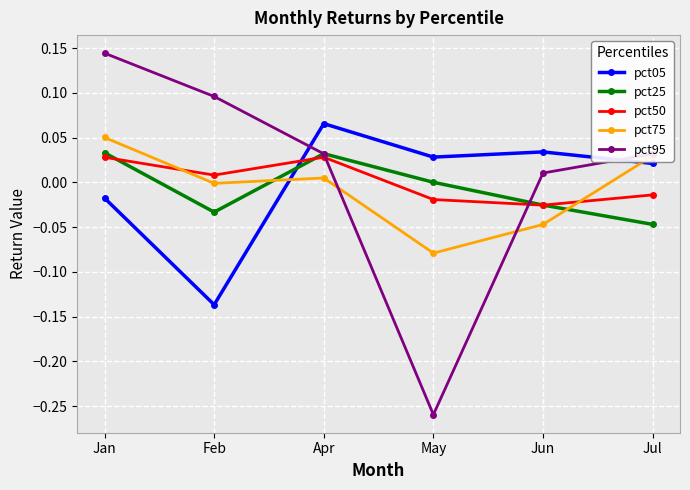

How many intersections are there between pct05 and pct25?

1